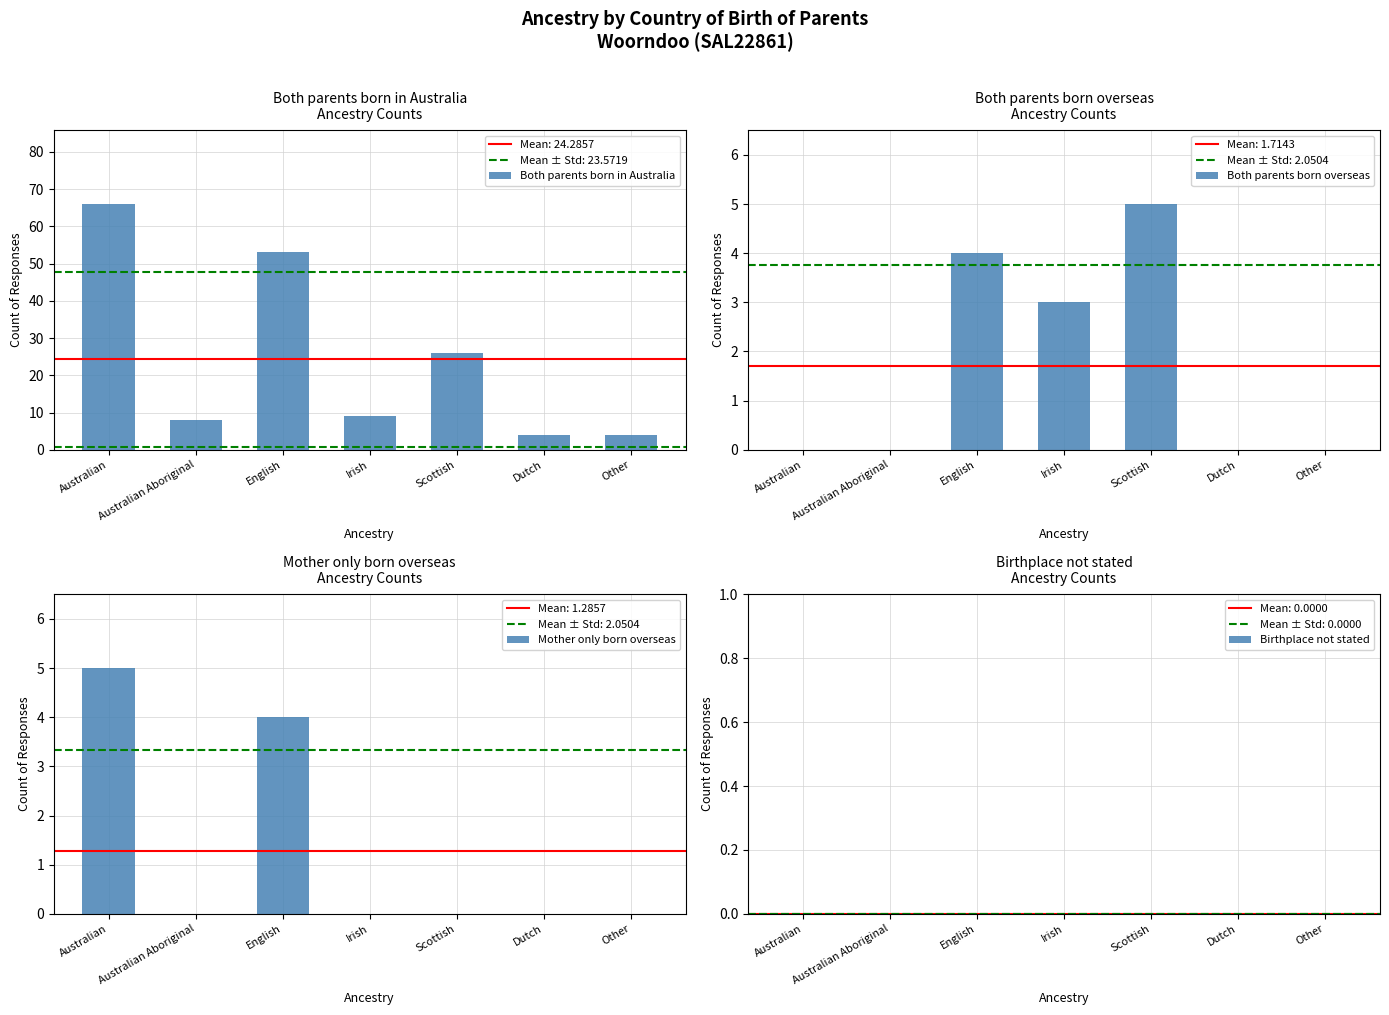

At how many categories does at least one series exceed 47?

2